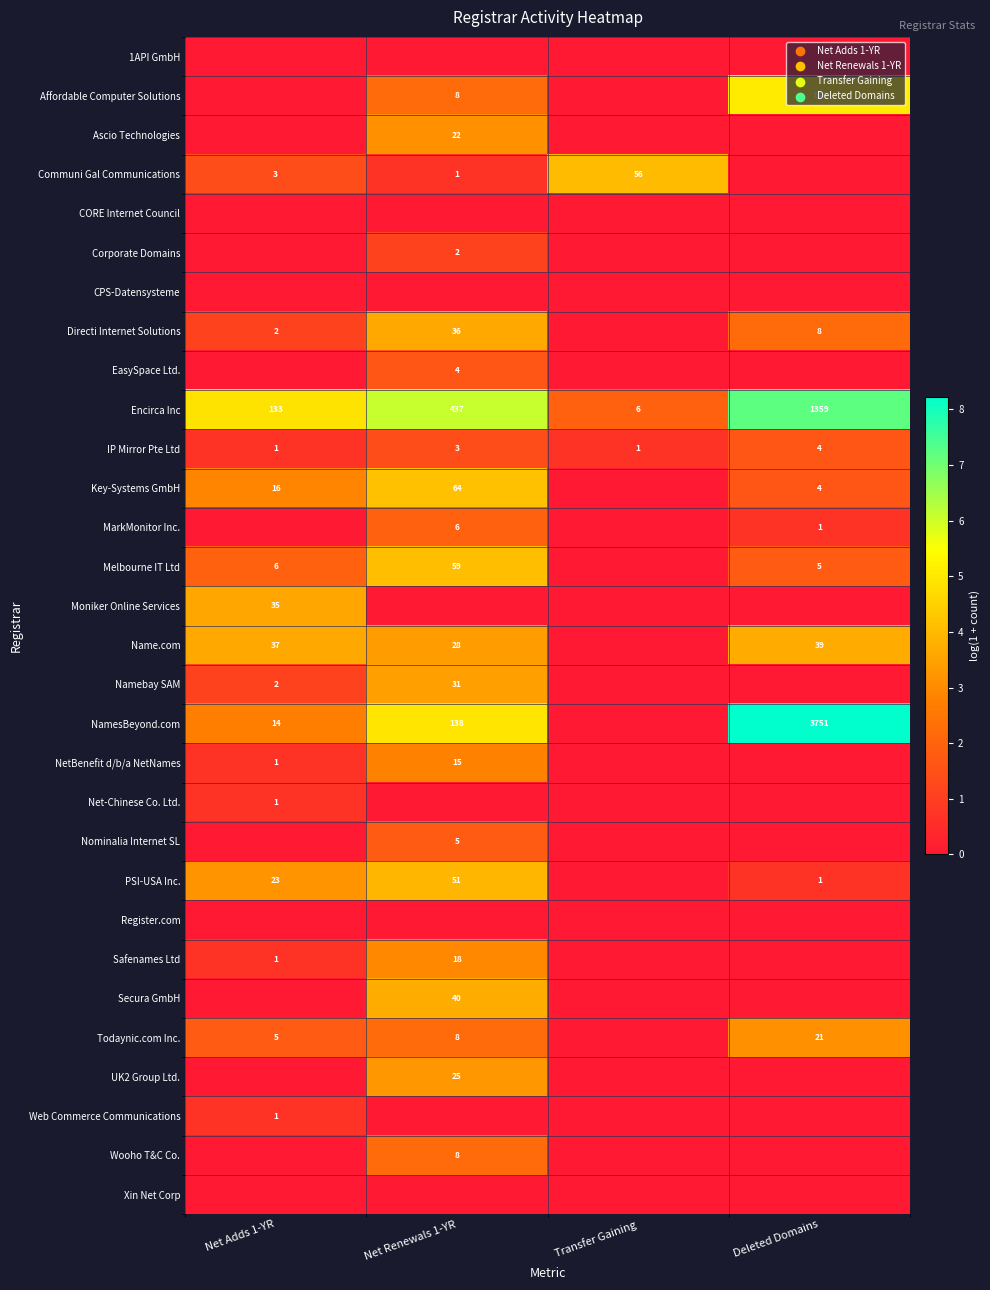

The Directi Internet Solutions series shows 11 at Deleted Domains. True or false?

False